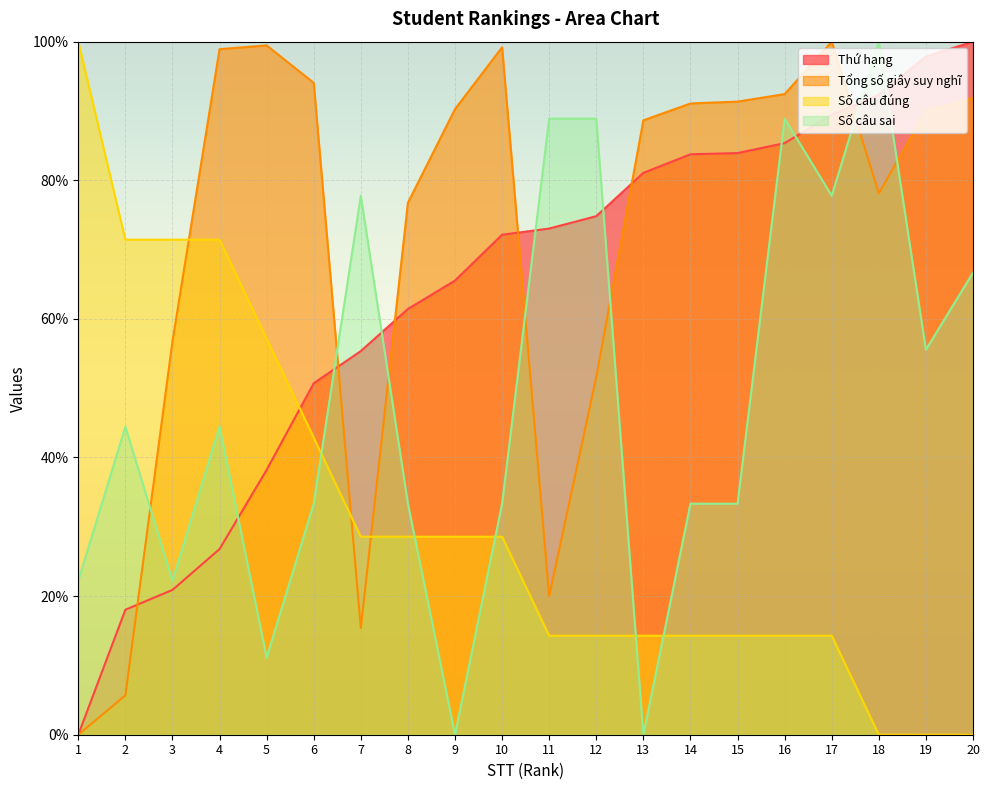

True or false: Tổng số giây suy nghĩ has a value of 92.3 at 3.

False